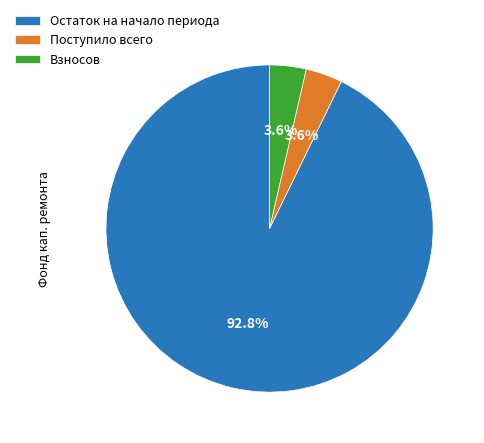

To the nearest percent, what portion does Остаток на начало периода represent?

93%